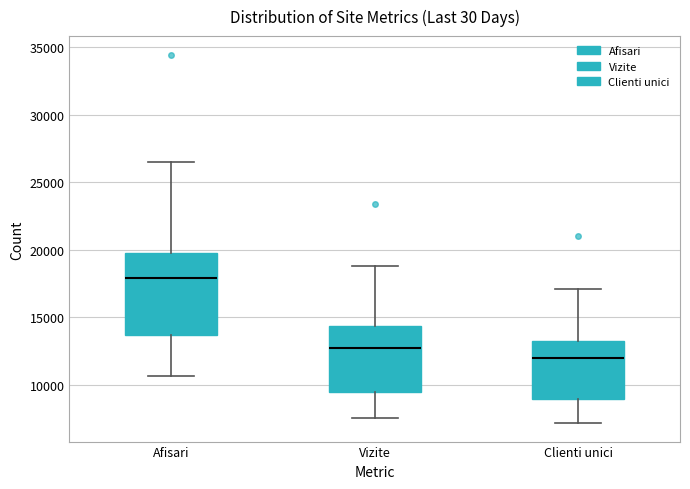

Reading left to right, read every box against the y-axis: the position of its median line, the range the box covers, and the ends of its whiskers. The values are not printed on the chart, so give them approximately, as read against the axis.

Afisari: median 18000, box 13500 to 20000, whiskers 10500 to 26500
Vizite: median 12500, box 9500 to 14500, whiskers 7500 to 19000
Clienti unici: median 12000, box 9000 to 13000, whiskers 7000 to 17000